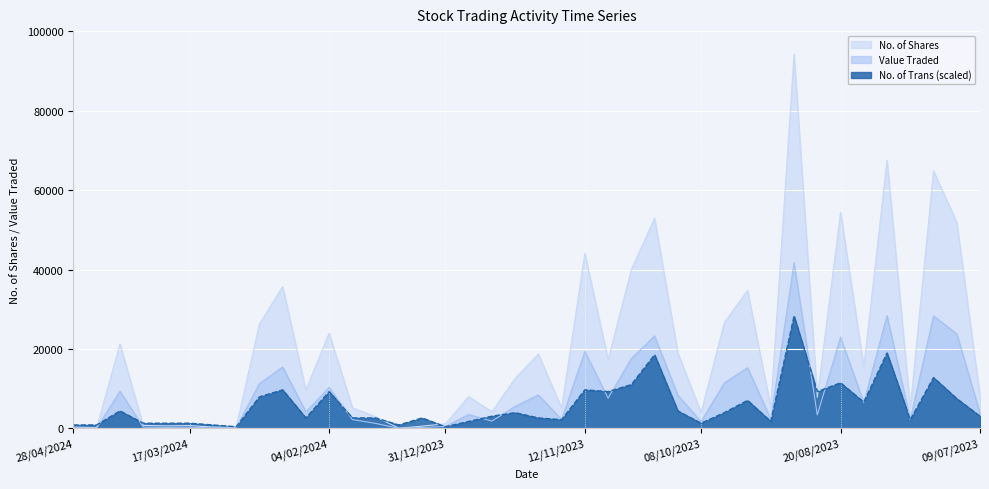

The No. of Trans series shows 3976.3 at 01/10/2023. True or false?

True